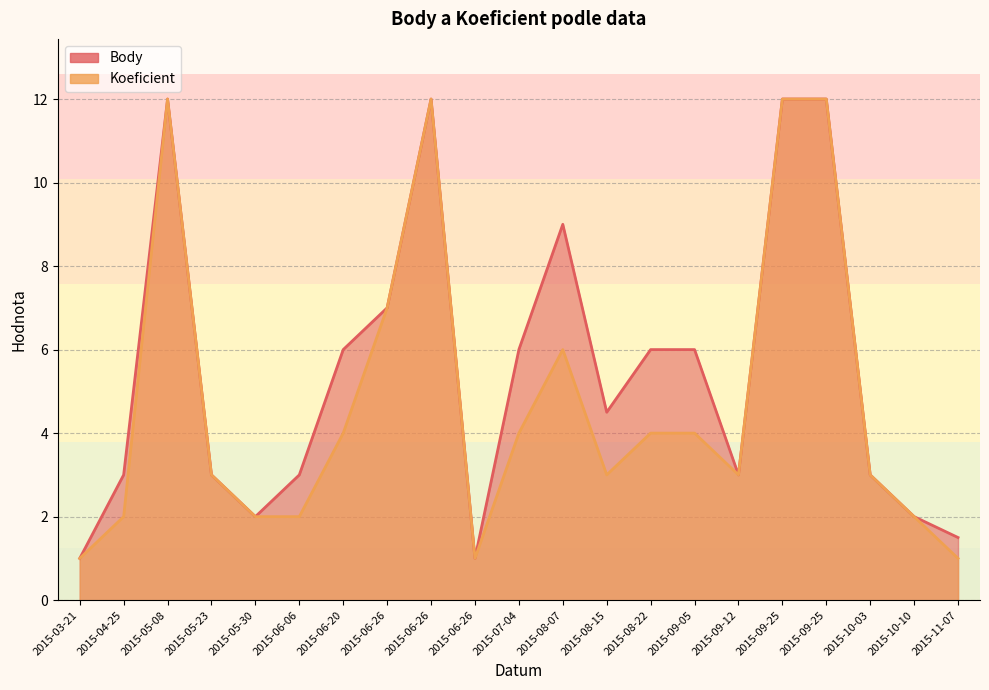

Which has a higher value, 2015-11-07 or 2015-06-26?

2015-06-26